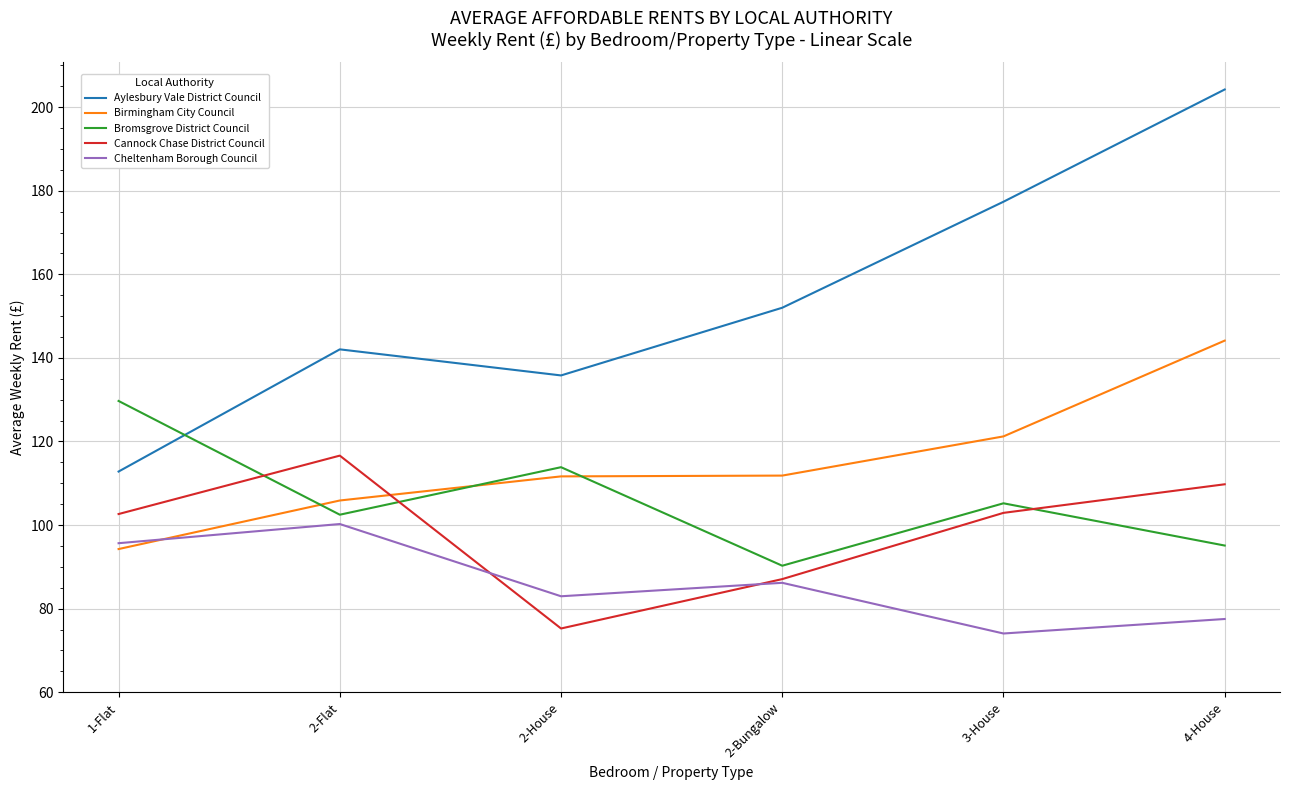

Which category has the highest value in the Aylesbury Vale District Council series?

4-House